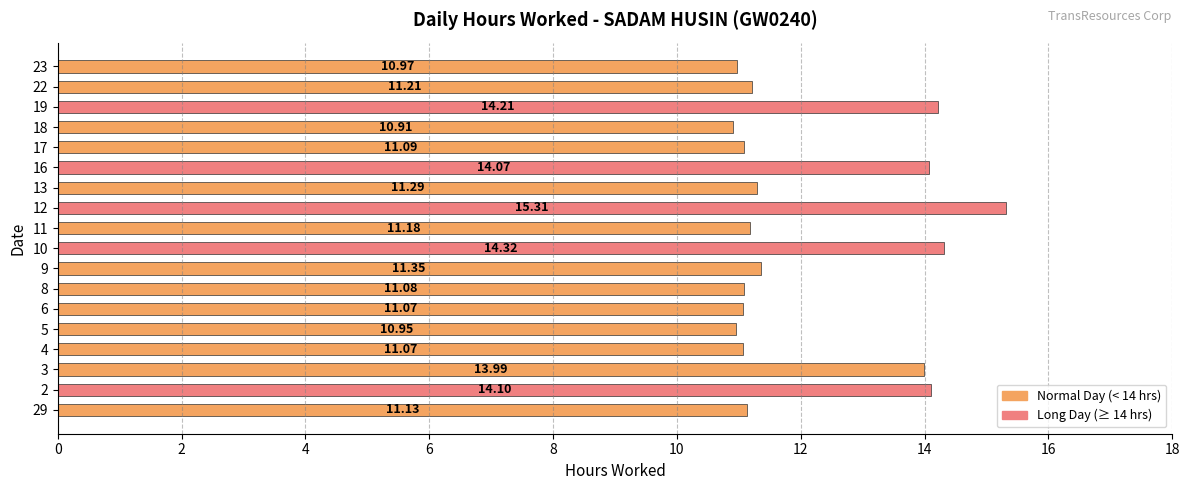

Which has a higher value, 12 or 2?

12